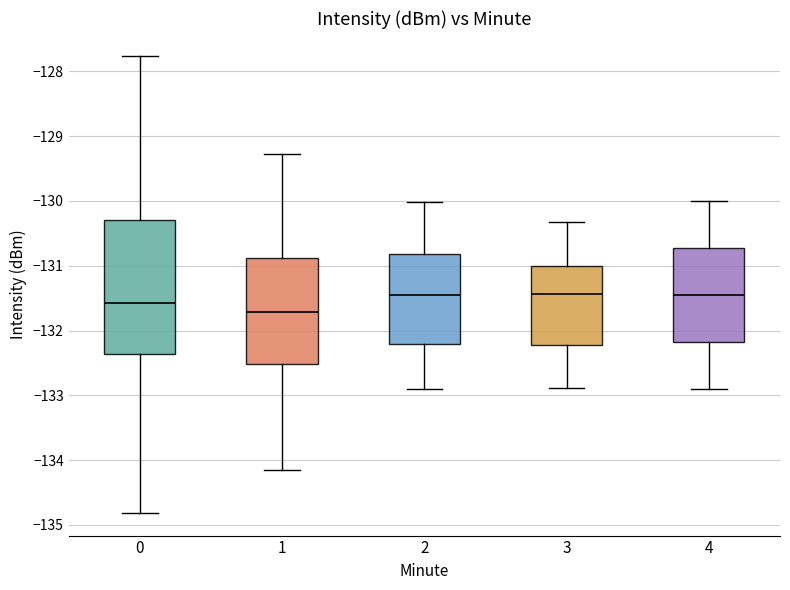

Reading left to right, read every box against the y-axis: the position of its median line, the range the box covers, and the ends of its whiskers. The values are not printed on the chart, so give them approximately, as read against the axis.

0: median -131.6, box -132.4 to -130.3, whiskers -134.8 to -127.8
1: median -131.7, box -132.5 to -130.9, whiskers -134.2 to -129.3
2: median -131.5, box -132.2 to -130.8, whiskers -132.9 to -130.0
3: median -131.4, box -132.2 to -131.0, whiskers -132.9 to -130.3
4: median -131.4, box -132.2 to -130.7, whiskers -132.9 to -130.0